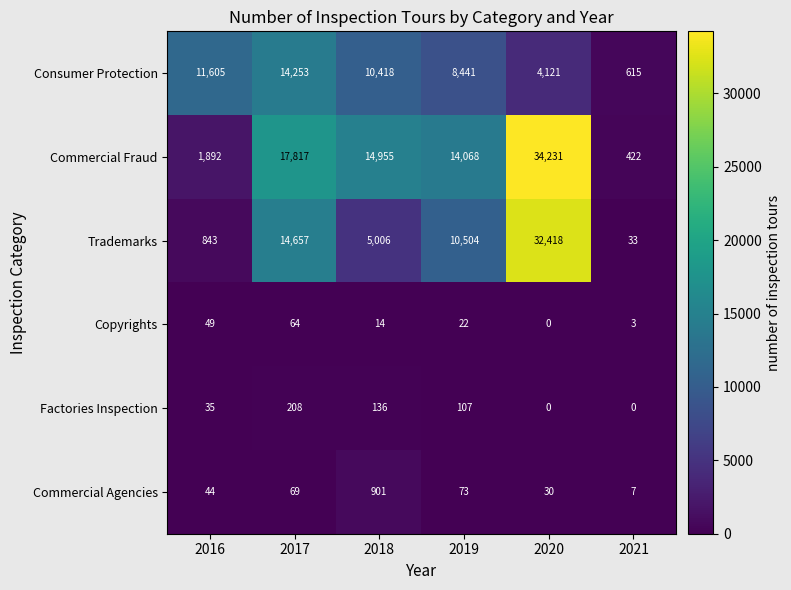

True or false: Consumer Protection has a value of 4121 at 2020.

True